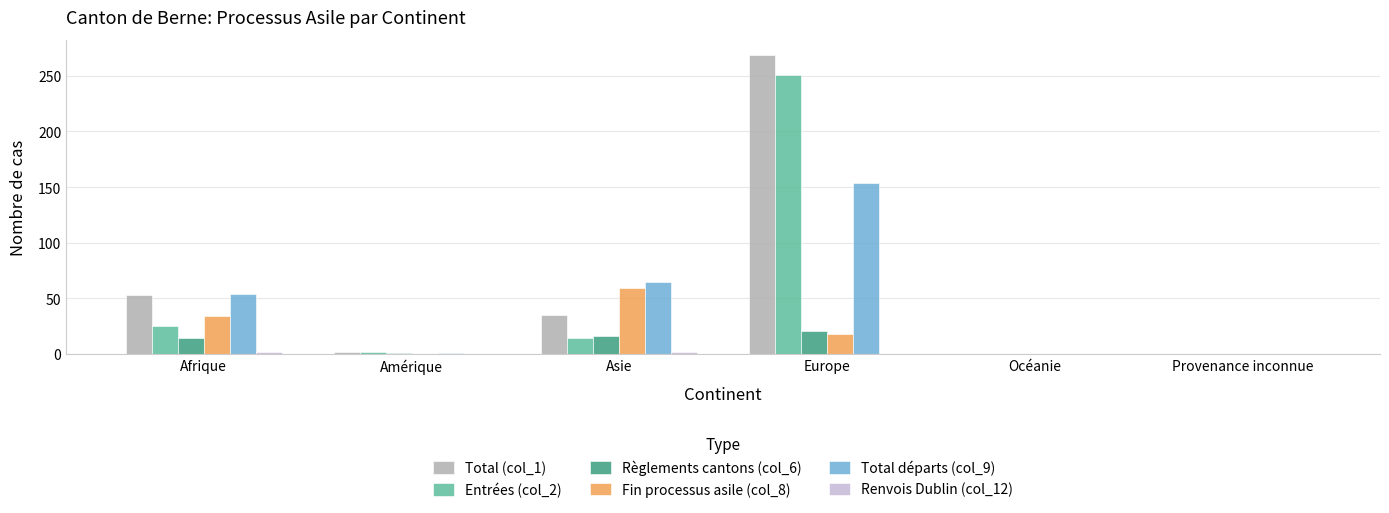

Which series changed the most between Europe and Océanie?

Total (col_1)